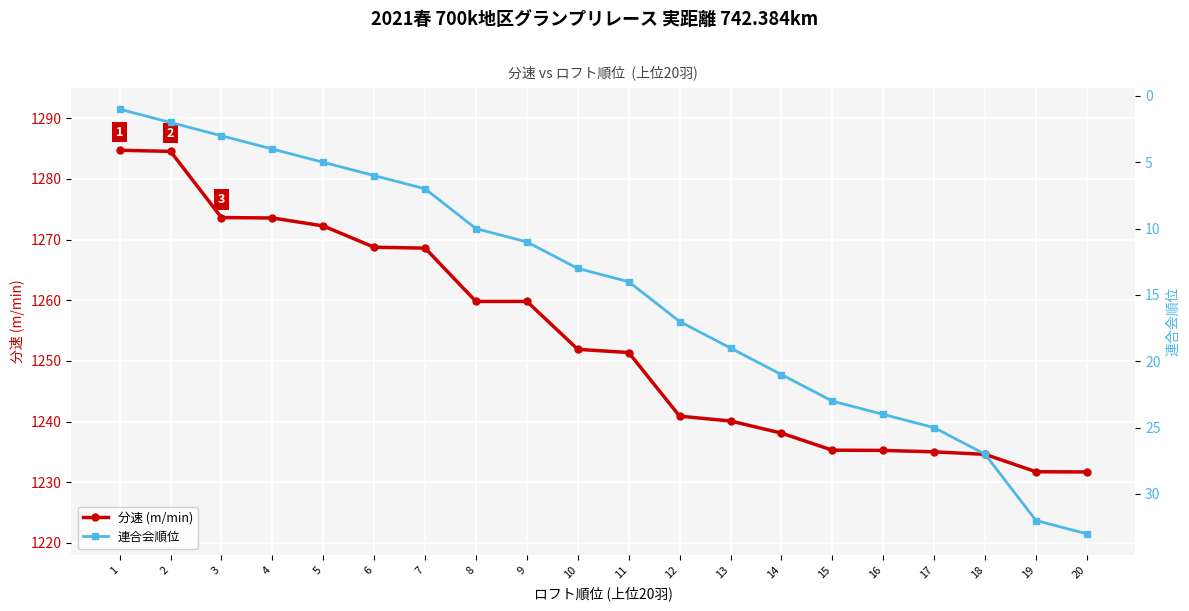

What is the difference between the 連合会順位 values at 16 and 3?

21.0